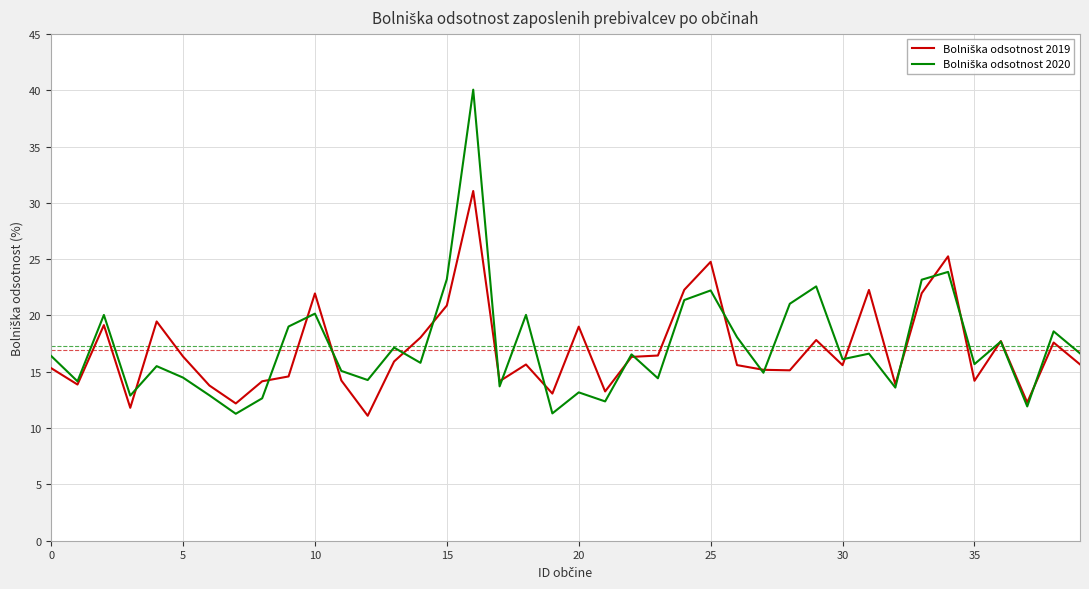

What is the minimum value shown in the chart?

11.1